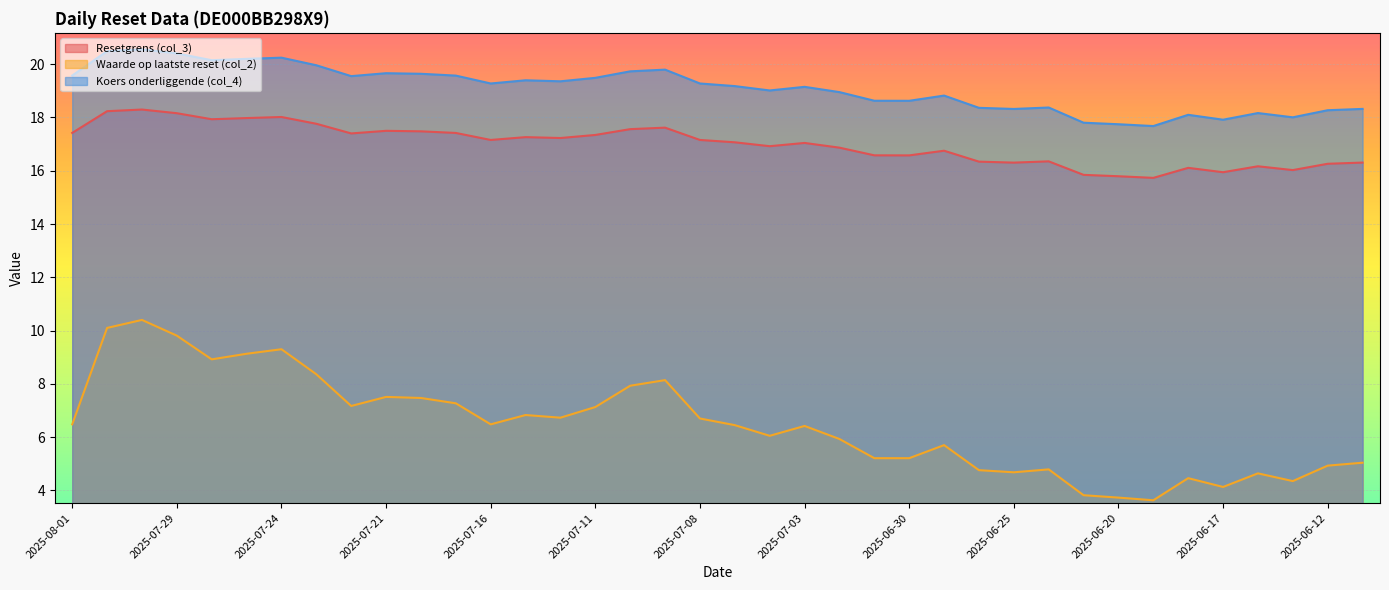

At how many categories does at least one series exceed 12?

38